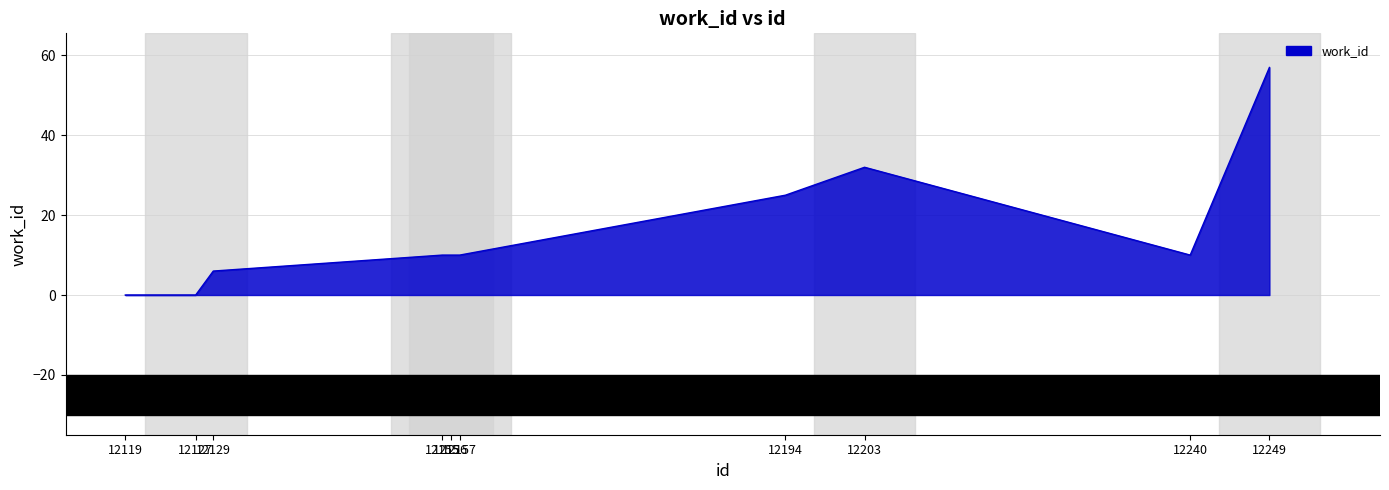

Is it true that the value at 12127 is 0?

True